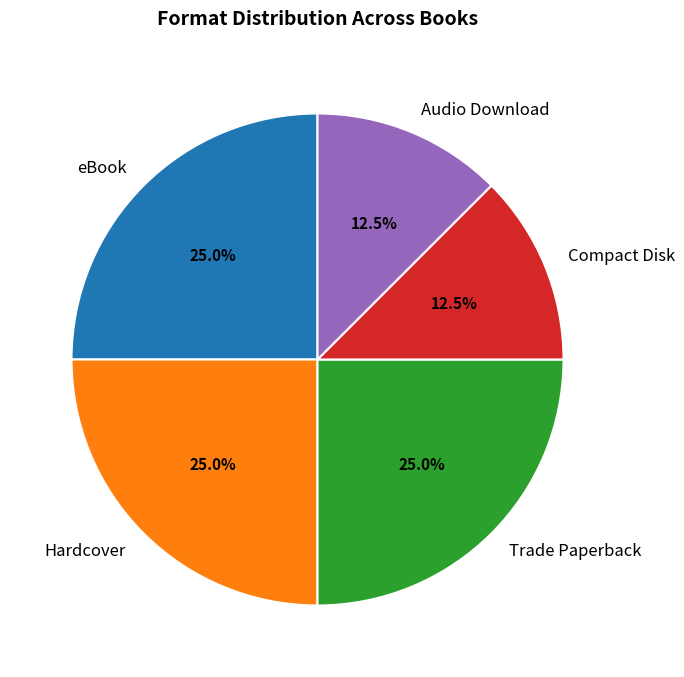

Is Hardcover the majority of the pie?

No